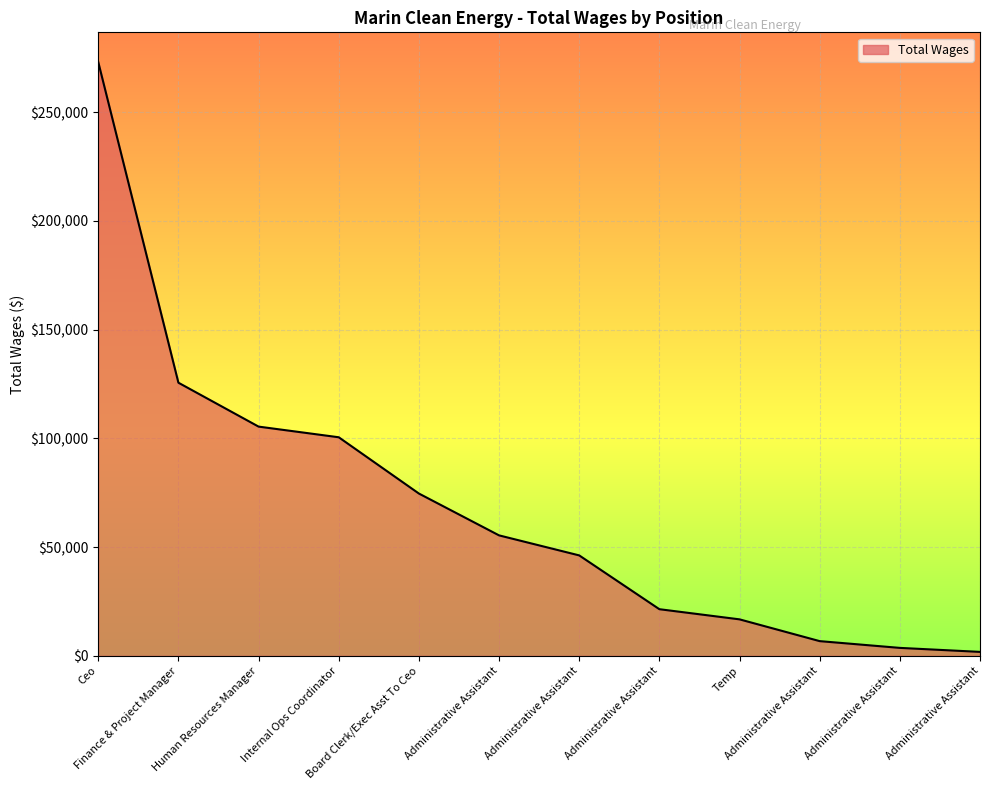

Between Internal Ops Coordinator and Ceo, which is larger?

Ceo